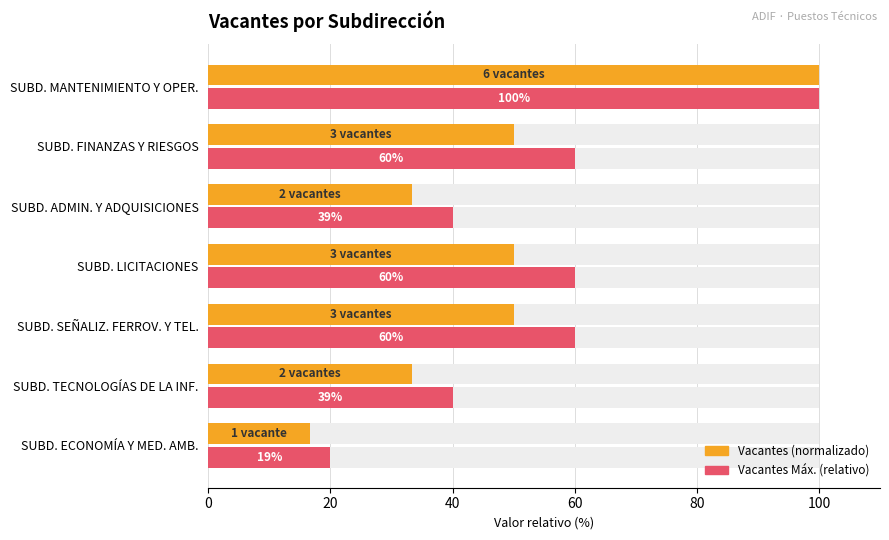

What is the value of the Máx. relativo bar at the 5th from the left?

40.0